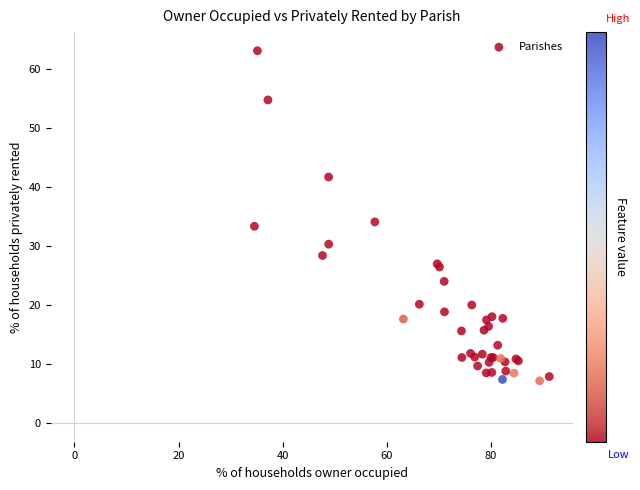

What Y value in the scatter plot is closest to 35?

34.1